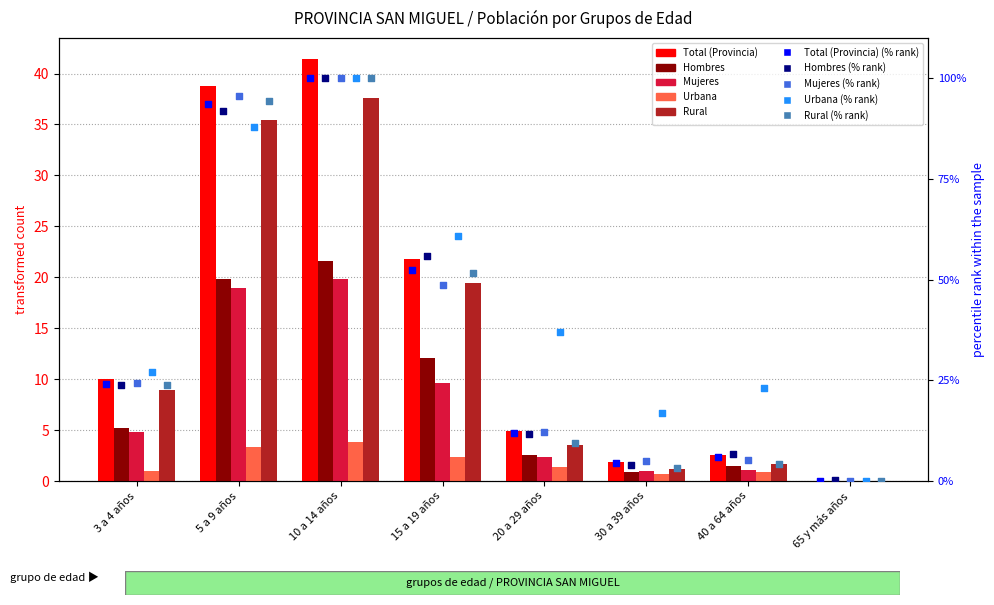

What are all the series names shown in the legend?

Total (Provincia), Hombres, Mujeres, Urbana, Rural